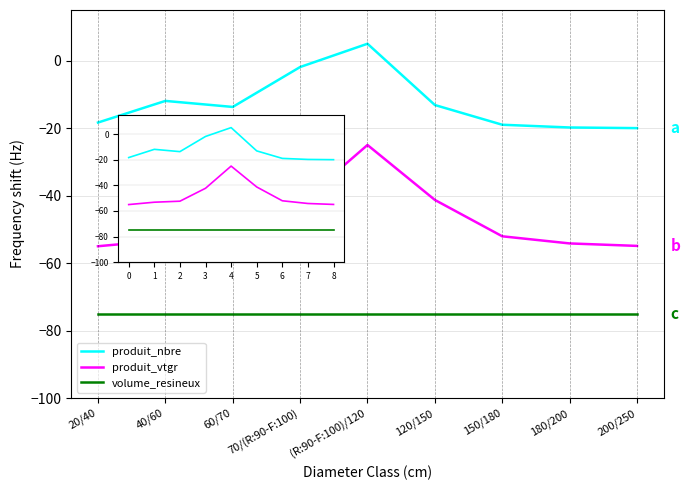

List the series in order of their peak value, lowest first.

volume_resineux, produit_vtgr, produit_nbre